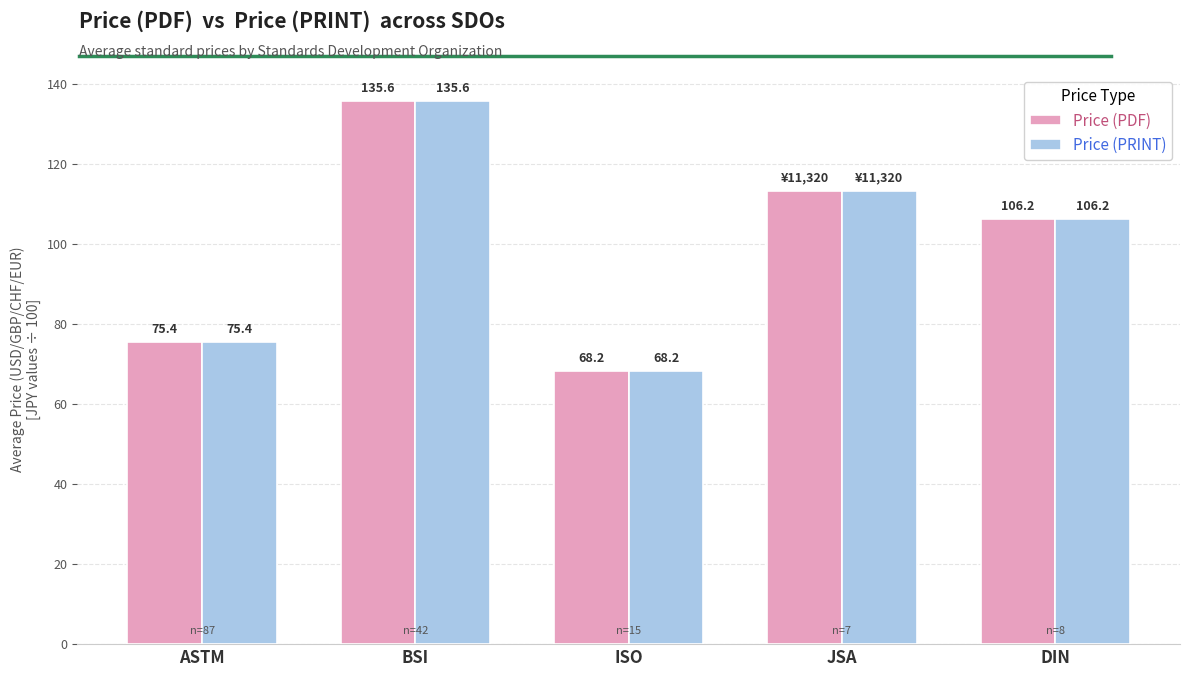

Reading left to right, transcribe all the data shown in this chart.

Price (PDF): ASTM=75.4	BSI=135.6	ISO=68.2	JSA=113.2	DIN=106.2
Price (PRINT): ASTM=75.4	BSI=135.6	ISO=68.2	JSA=113.2	DIN=106.2